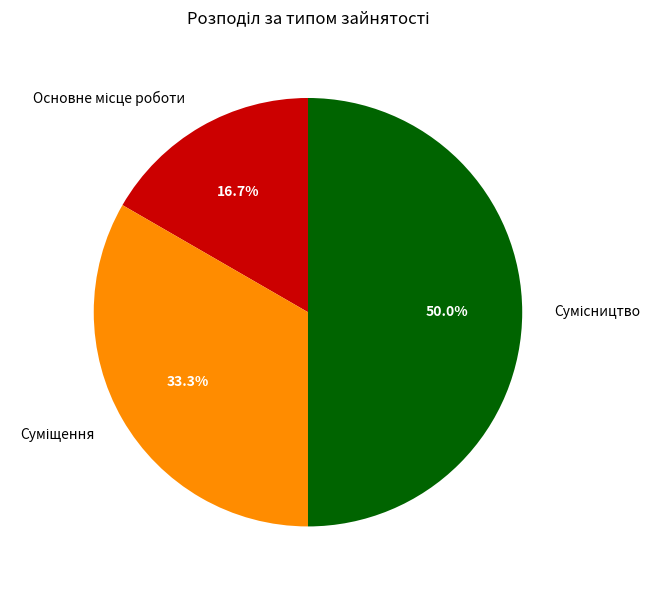

How many slices are in this pie chart?

3